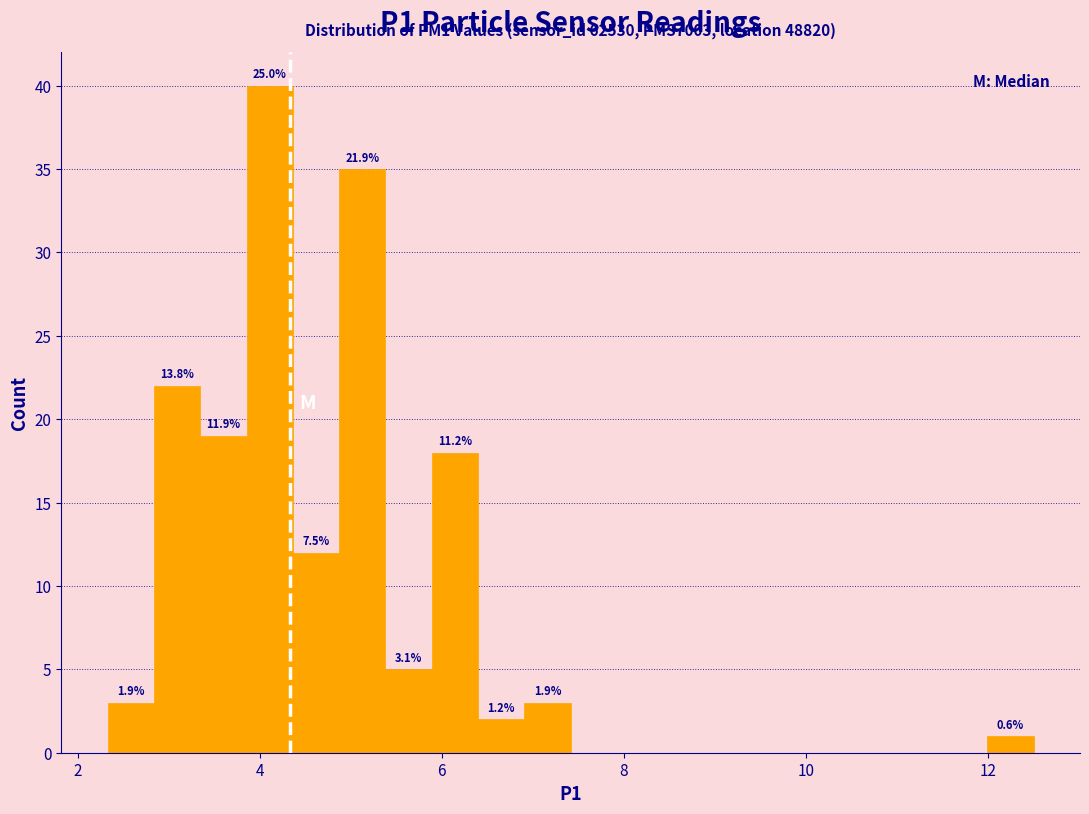

Read against the x-axis, roughly where is the centre of the tallest bar?

4.2